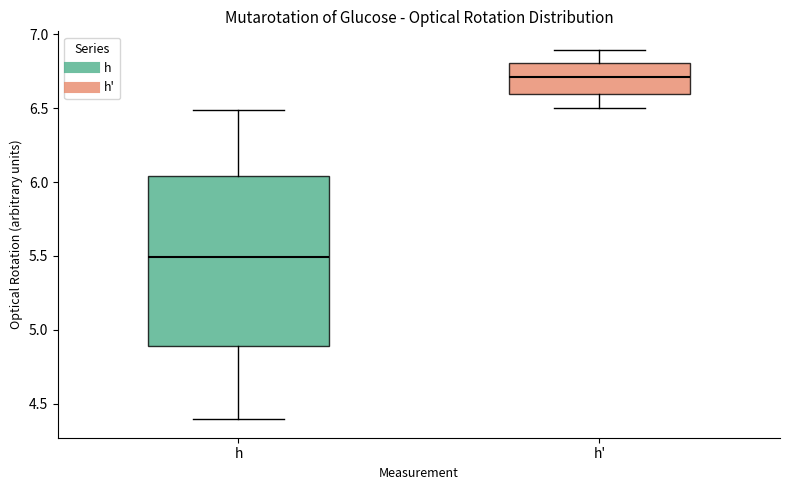

Where does the median line of the box for h' sit on the y-axis? The values are not printed on the chart, so give them approximately, as read against the axis.

6.70